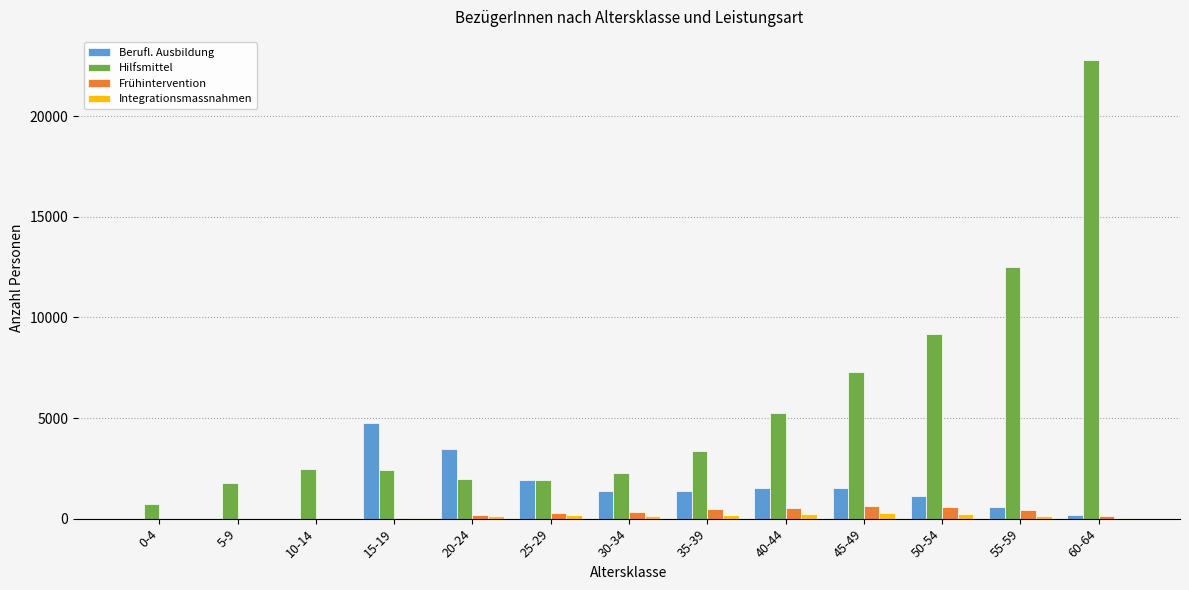

At which label does Hilfsmittel reach its peak?

60-64